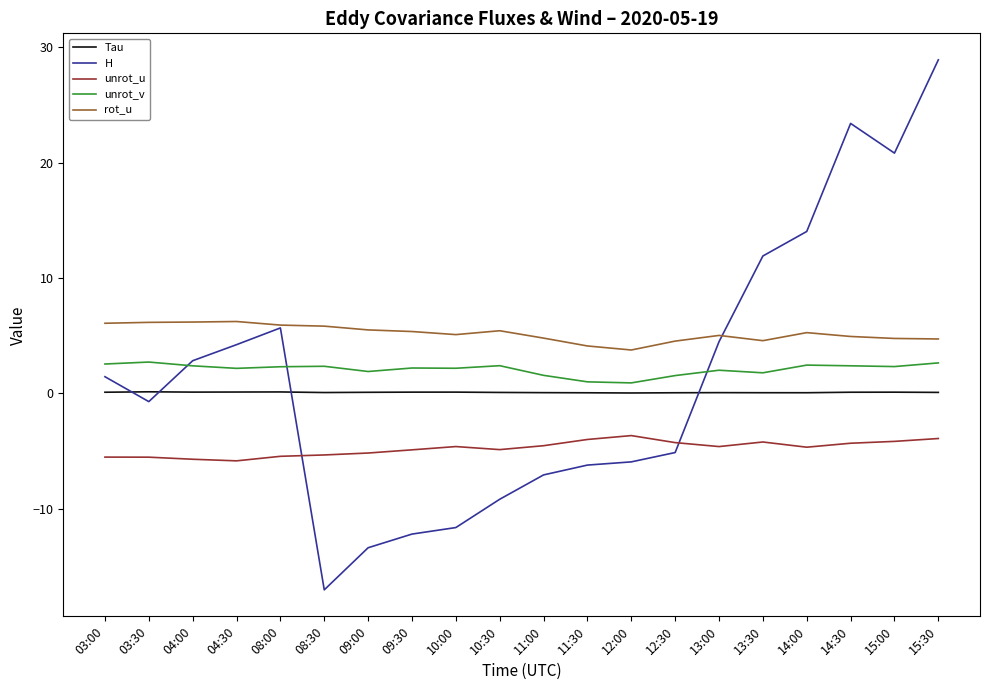

At which category does the chart reach its peak across all series?

15:30